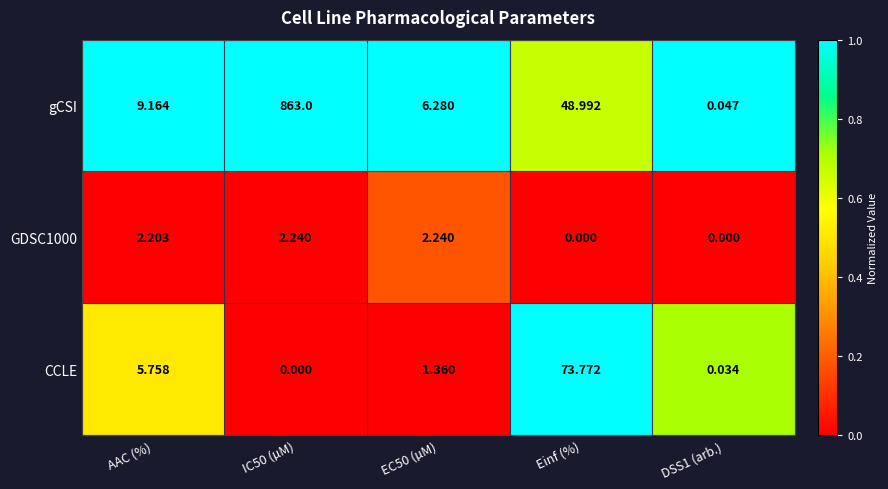

How many series are shown in this chart?

3